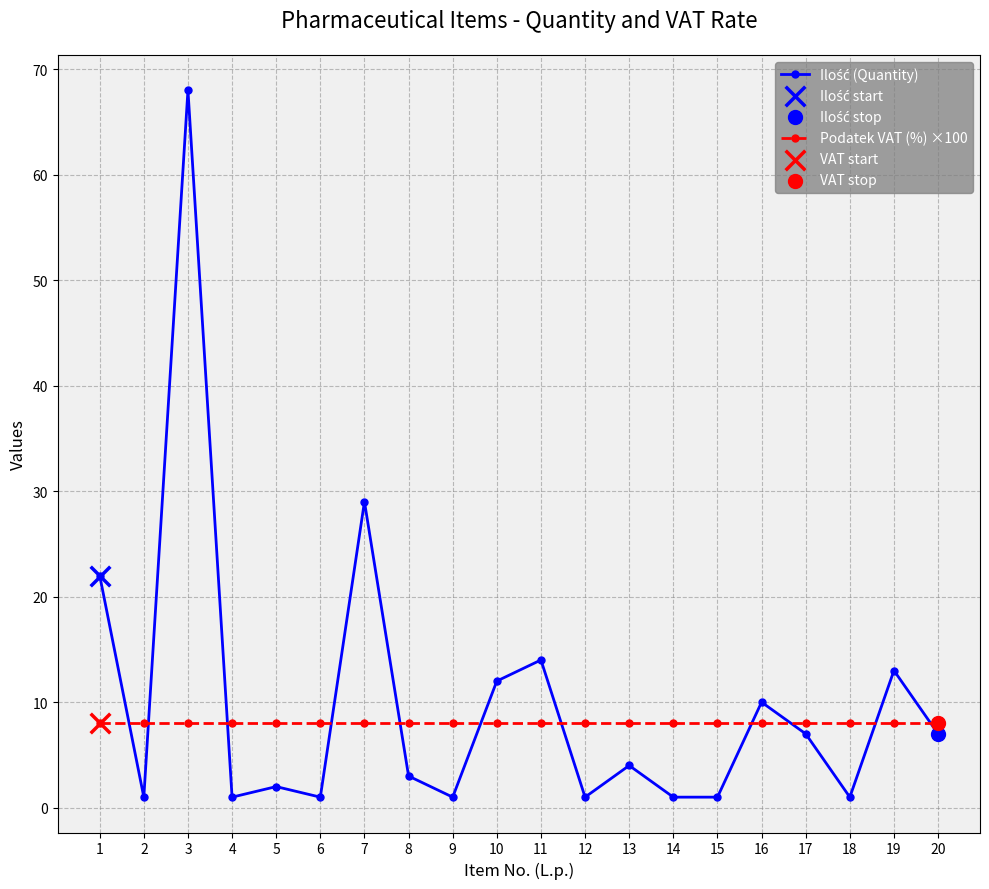

At how many categories does at least one series exceed 25?

2